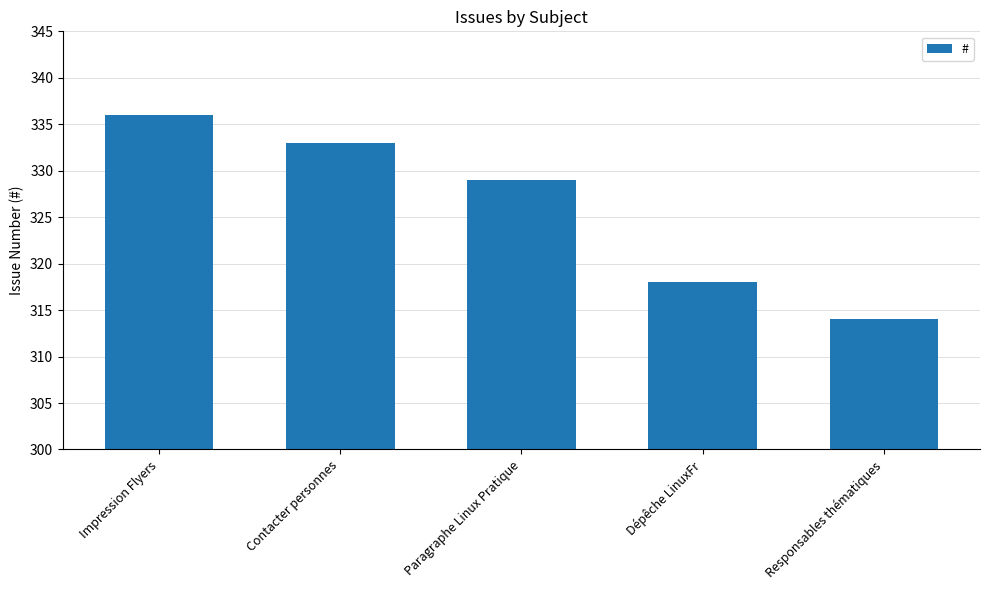

Count the values in the range 318 to 333.

3